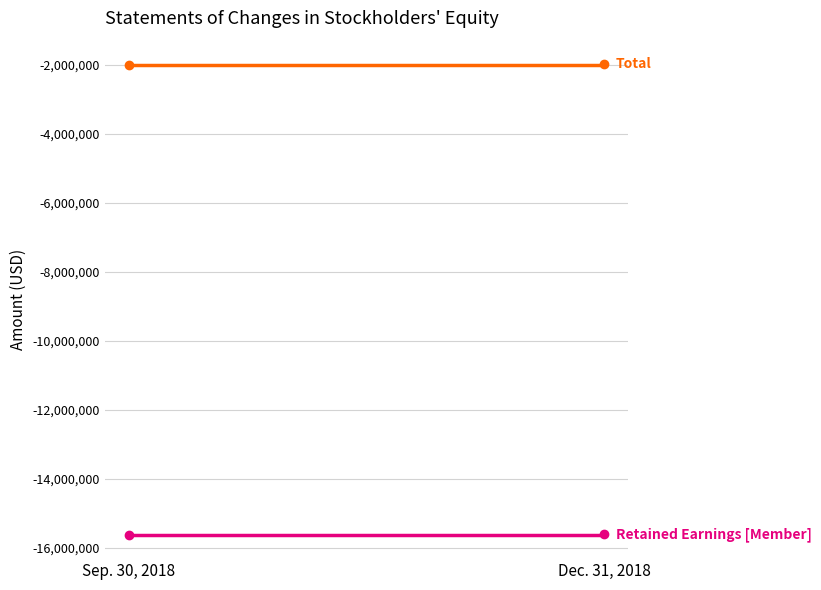

What is the sum of all Retained Earnings [Member] values?

-31213096